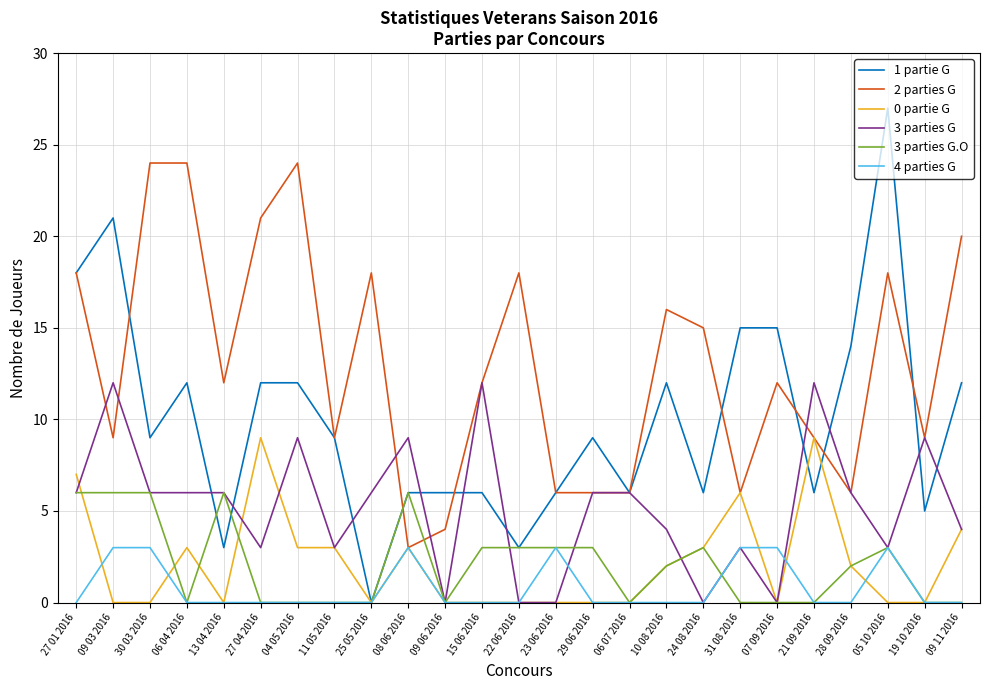

Does the chart have visible grid lines?

Yes